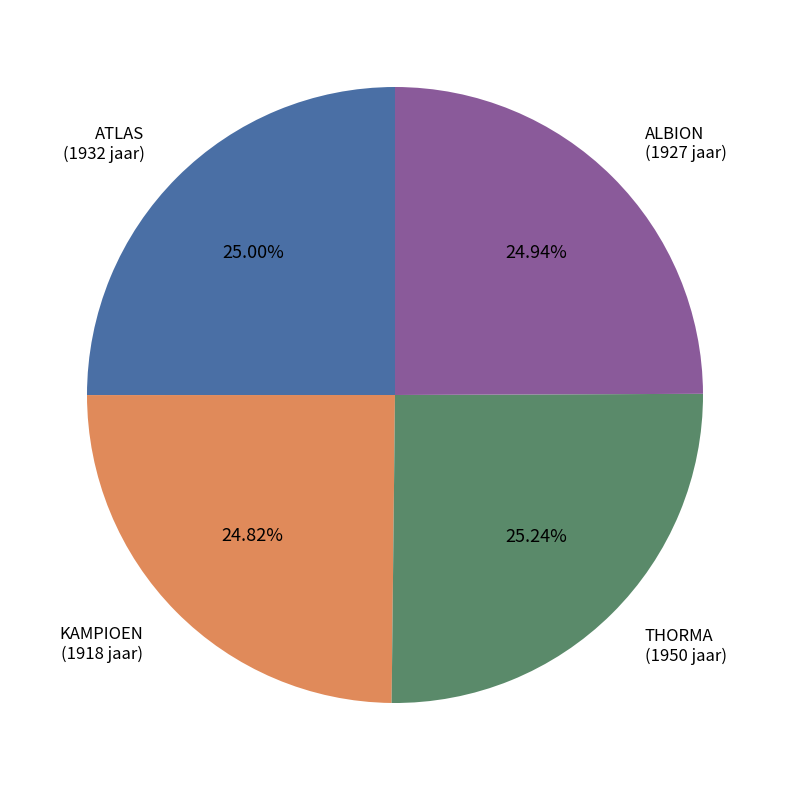

Is it true that ATLAS is 14% of the pie?

False